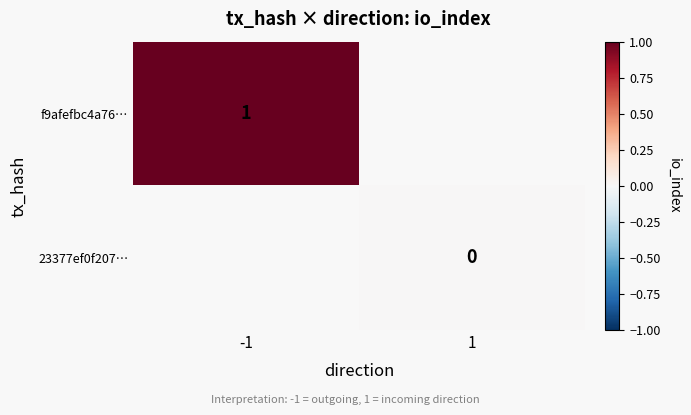

At how many categories does at least one series exceed 0?

1